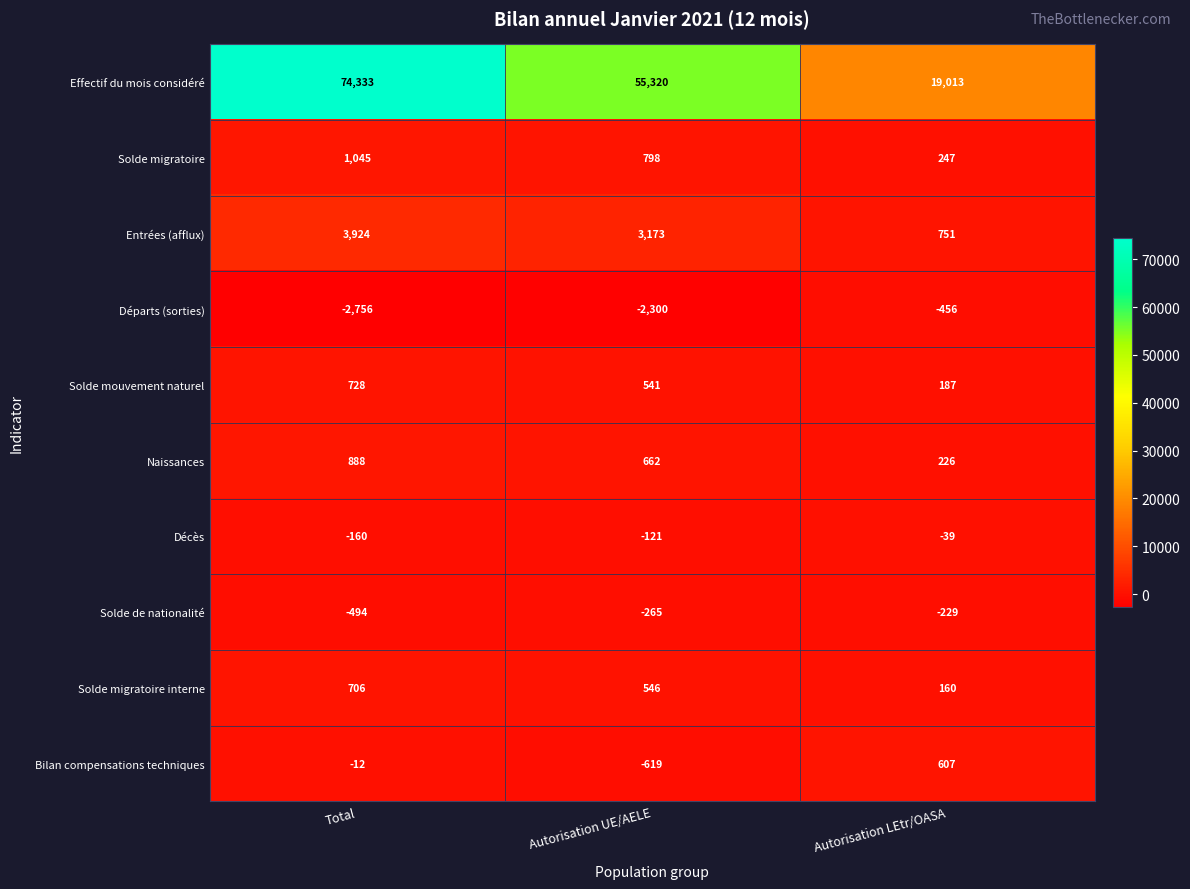

Rank the series by their maximum value, from highest to lowest.

Effectif du mois considéré, Entrées (afflux), Solde migratoire, Naissances, Solde mouvement naturel, Solde migratoire interne, Bilan compensations techniques, Décès, Solde de nationalité, Départs (sorties)